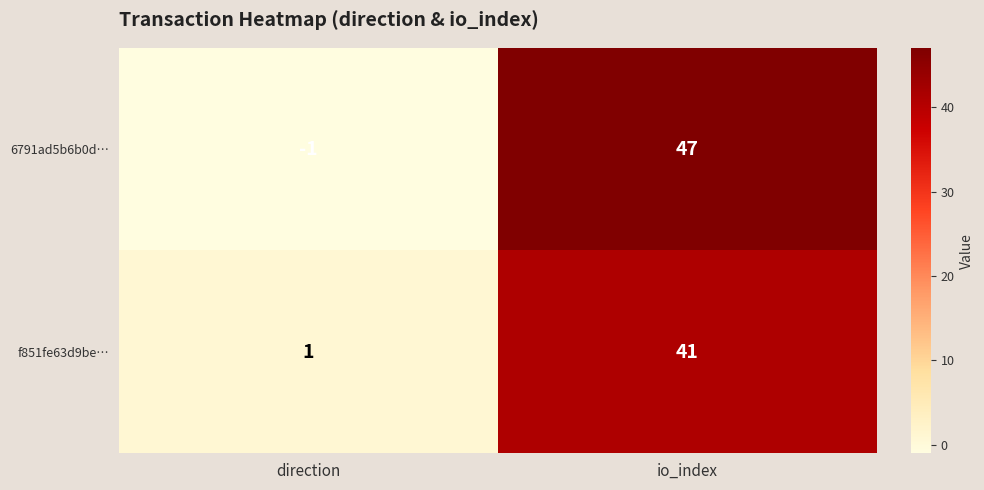

The value of f851fe63d9be… at direction is 1. True or false?

True